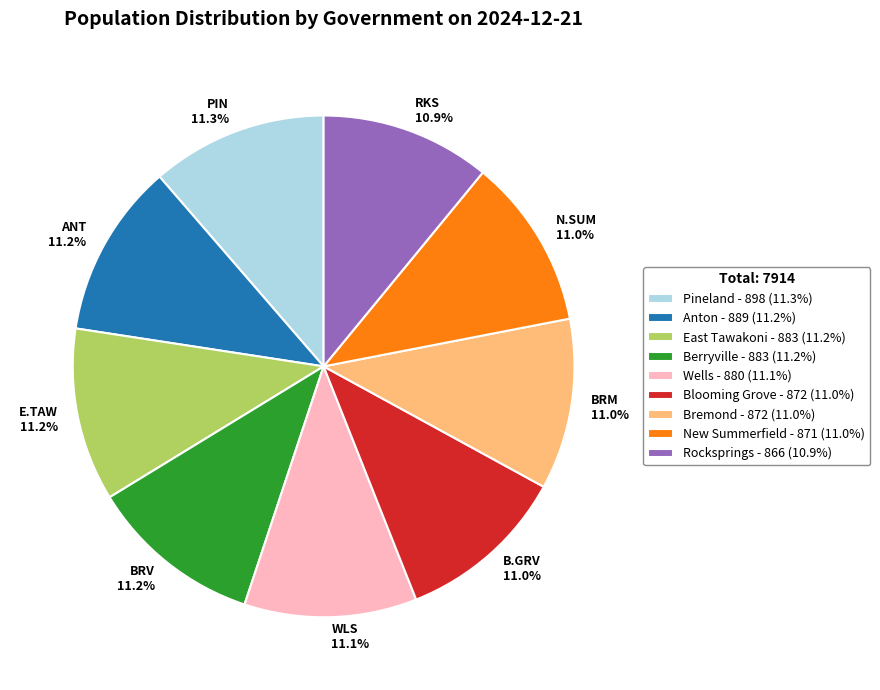

What percentage is the Wells slice, to the nearest percent?

11%